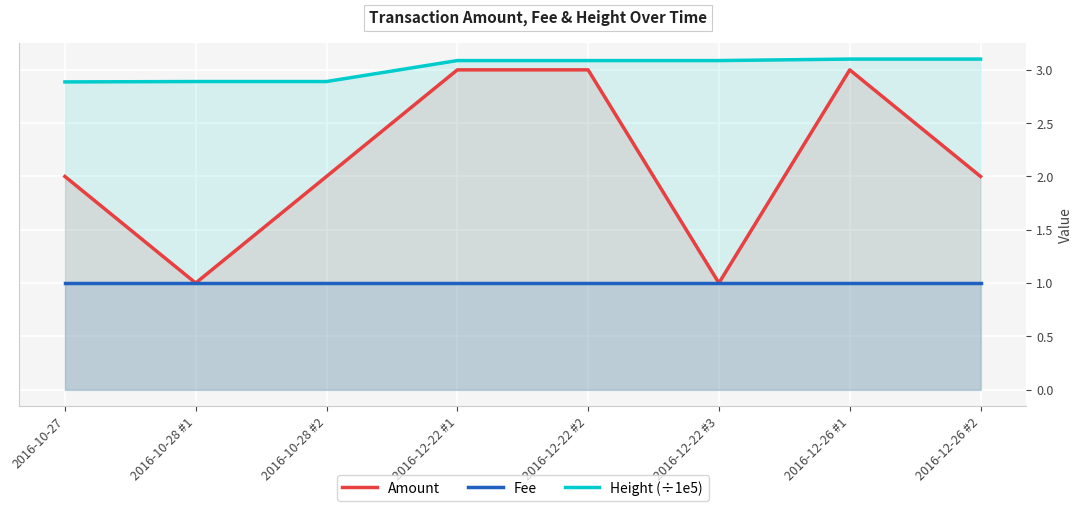

Reading right to left, extract all data points from this chart.

Amount: 2.0	3.0	1.0	3.0	3.0	2.0	1.0	2.0
Fee: 1.0	1.0	1.0	1.0	1.0	1.0	1.0	1.0
Height (÷1e5): 3.1	3.1	3.1	3.1	3.1	2.9	2.9	2.9